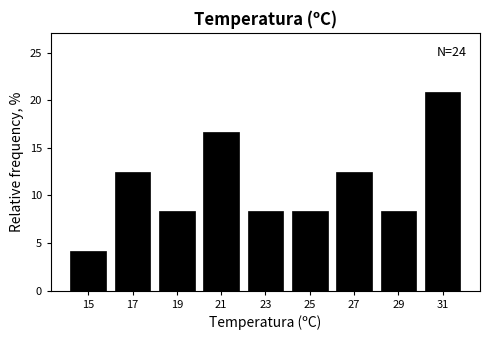

Over which range of the x-axis is the bar tallest?

30 to 32